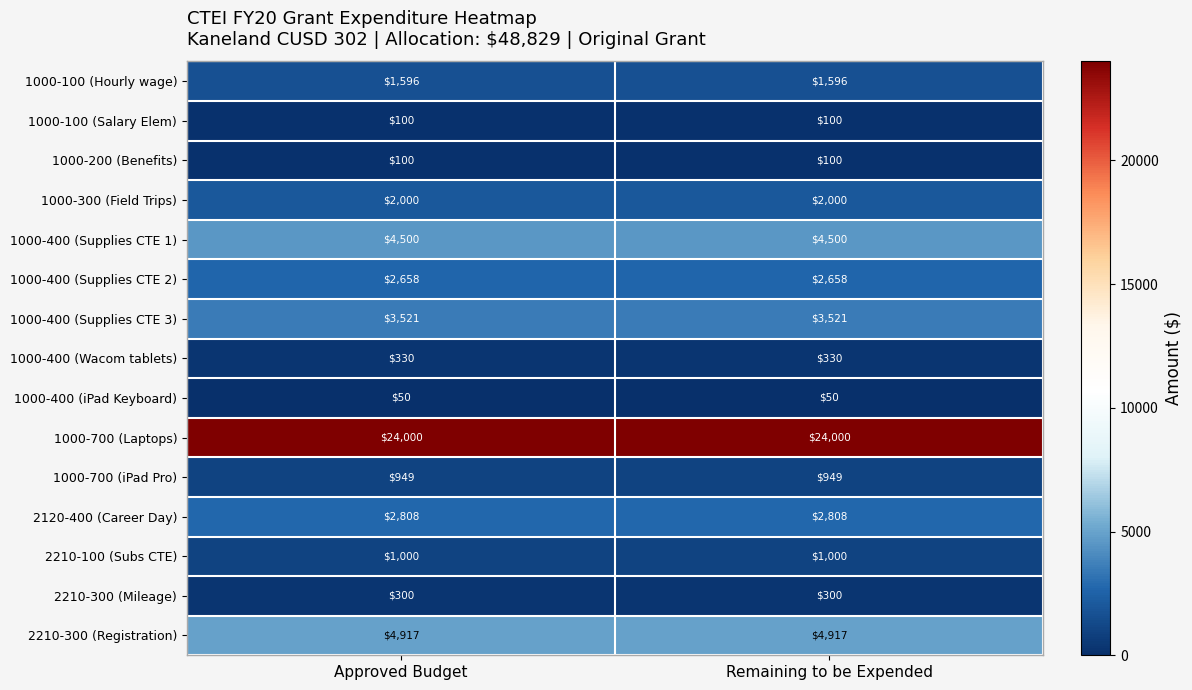

What is the total value across all series at Remaining to be Expended?

48829